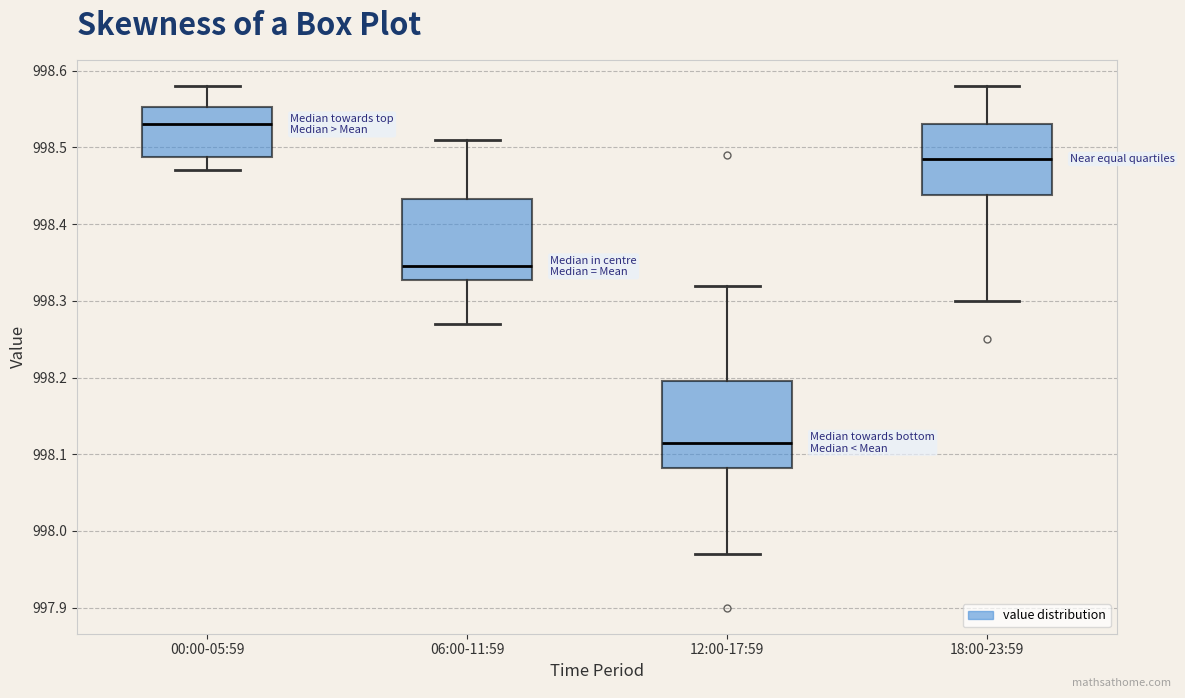

Where is the lower edge of the box for 12:00-17:59 on the y-axis? The values are not printed on the chart, so give them approximately, as read against the axis.

998.08